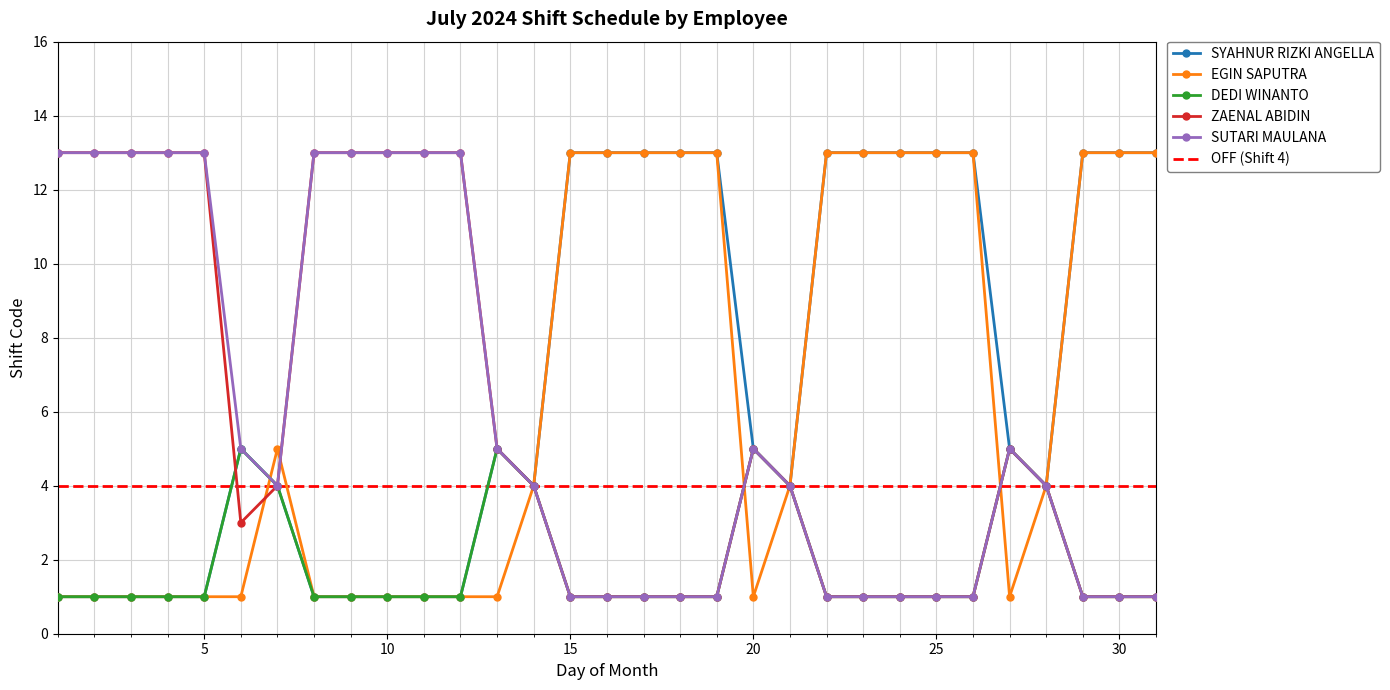

What are all the series names shown in the legend?

SYAHNUR RIZKI ANGELLA, EGIN SAPUTRA, DEDI WINANTO, ZAENAL ABIDIN, SUTARI MAULANA